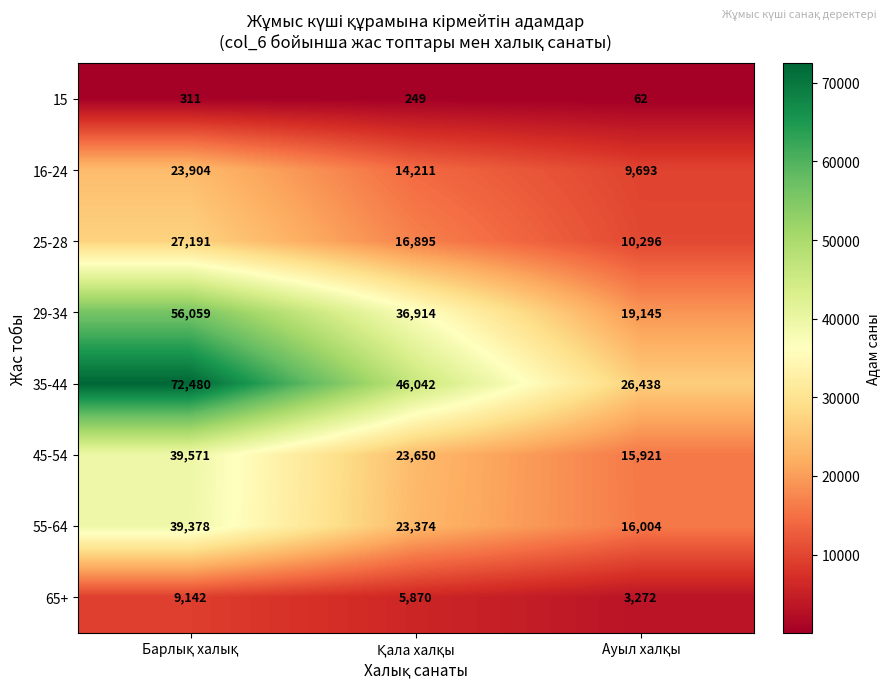

List the series in order of their peak value, lowest first.

15, 65+, 16-24, 25-28, 55-64, 45-54, 29-34, 35-44